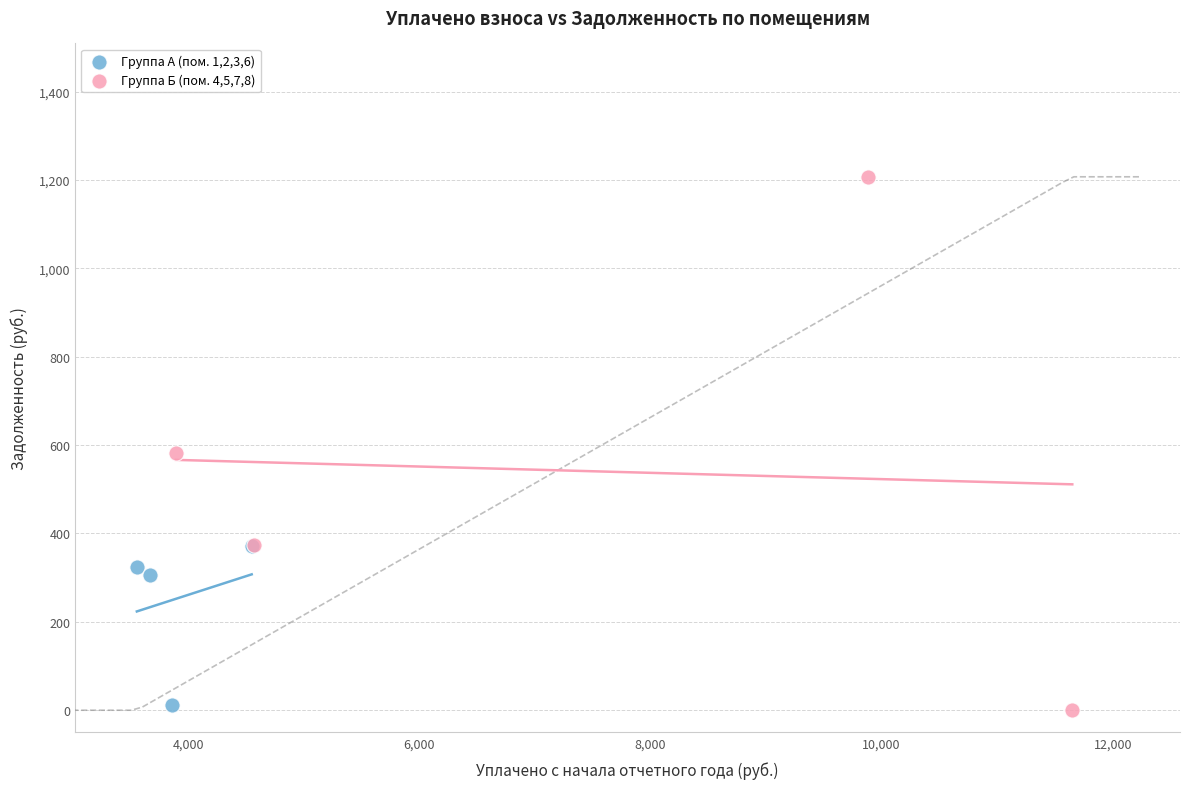

Which series has the widest spread of Y values?

Группа Б (пом. 4,5,7,8)